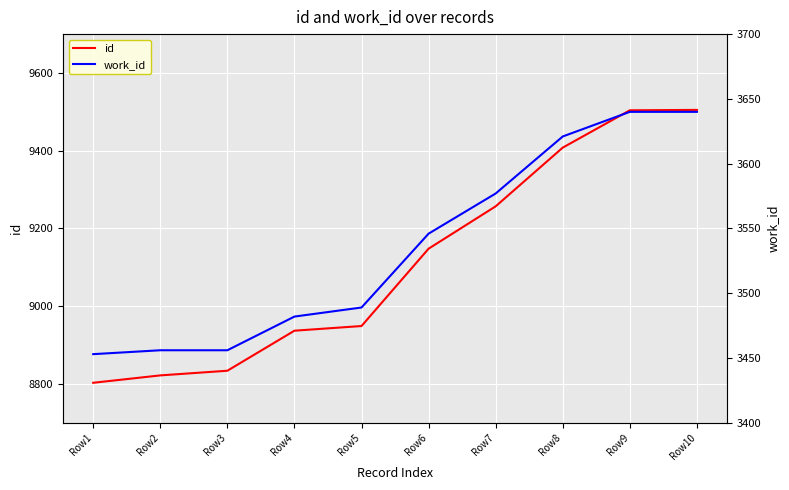

Reading left to right, what are all the values shown in this chart?

id: 8803	8822	8834	8937	8949	9148	9257	9408	9504	9505
work_id: 3453	3456	3456	3482	3489	3546	3577	3621	3640	3640